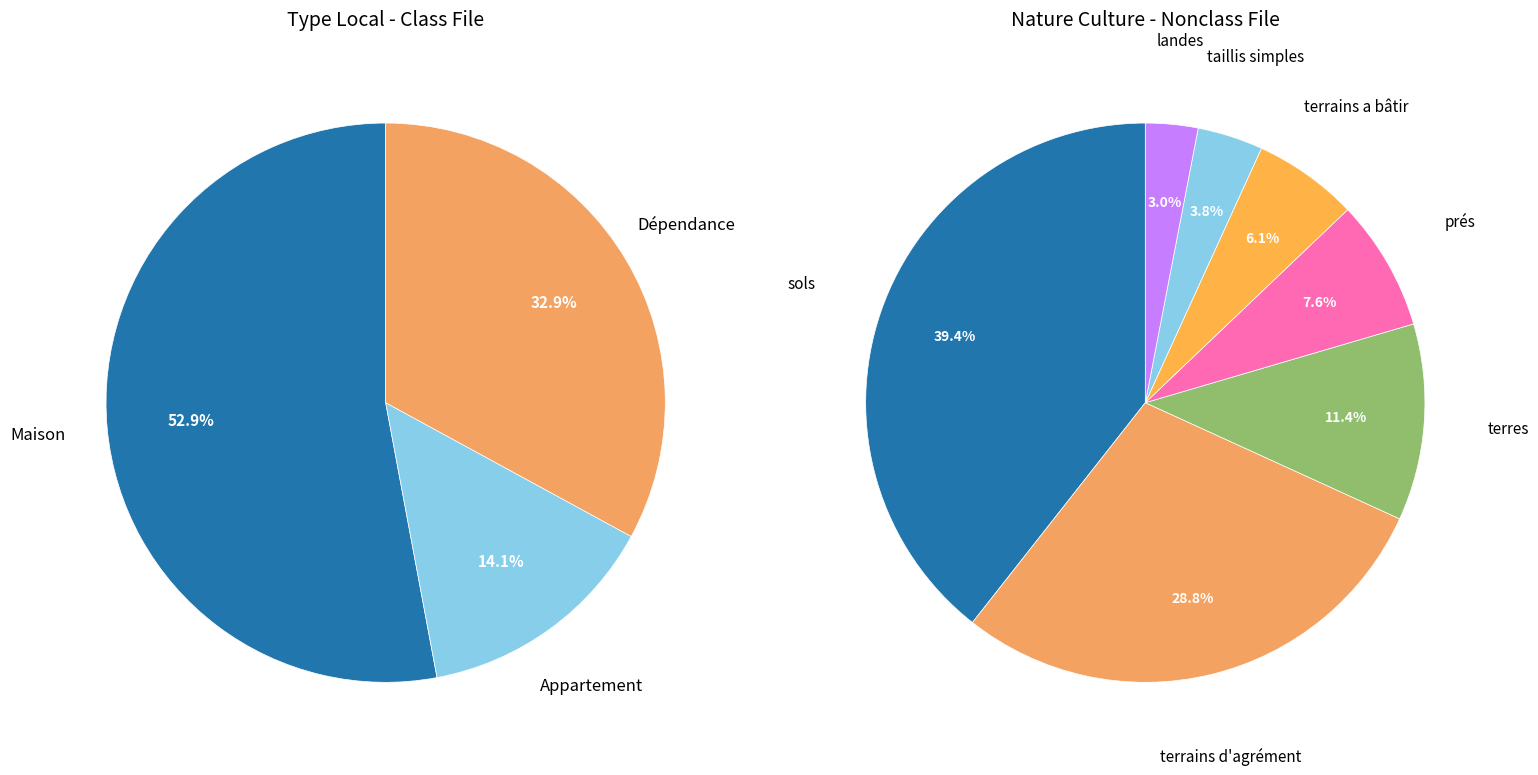

Is there a majority slice in this chart?

No